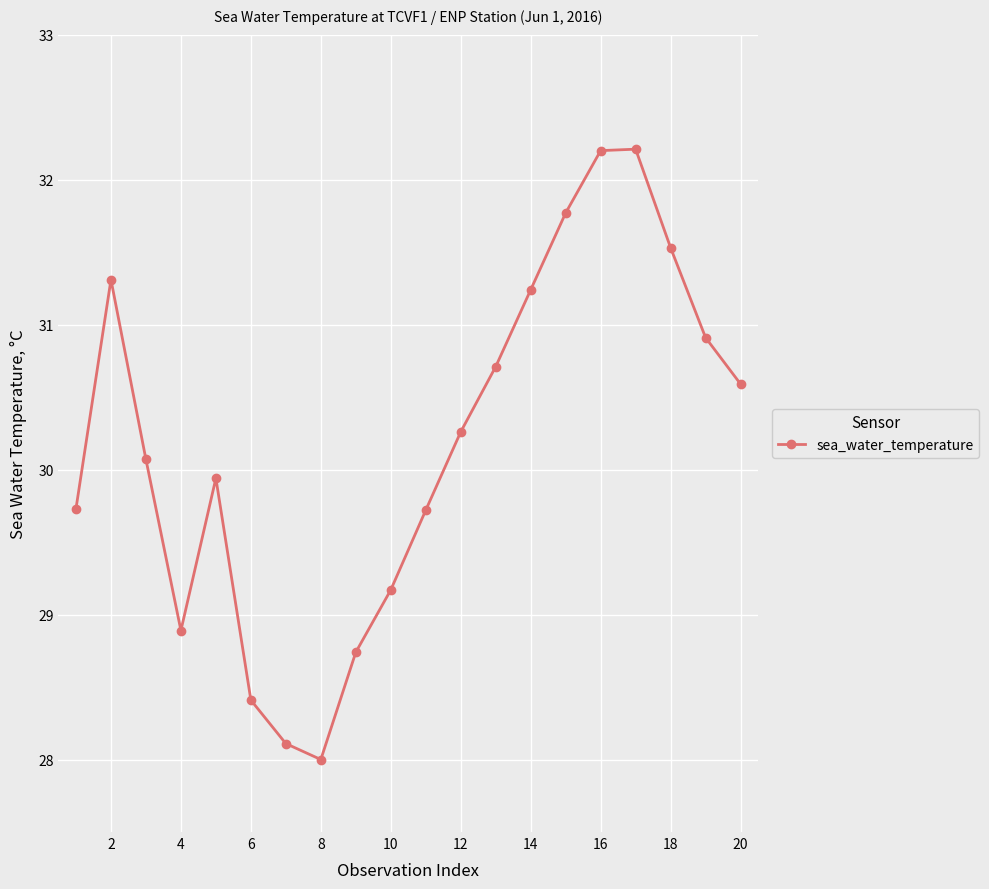

Reading left to right, extract all data points from this chart.

29.7	31.3	30.1	28.9	29.9	28.4	28.1	28.0	28.7	29.2	29.7	30.3	30.7	31.2	31.8	32.2	32.2	31.5	30.9	30.6